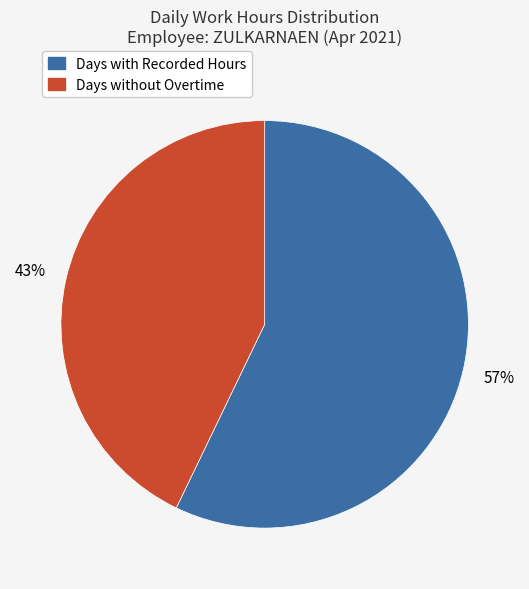

Is there any slice that represents more than half of the pie?

Yes